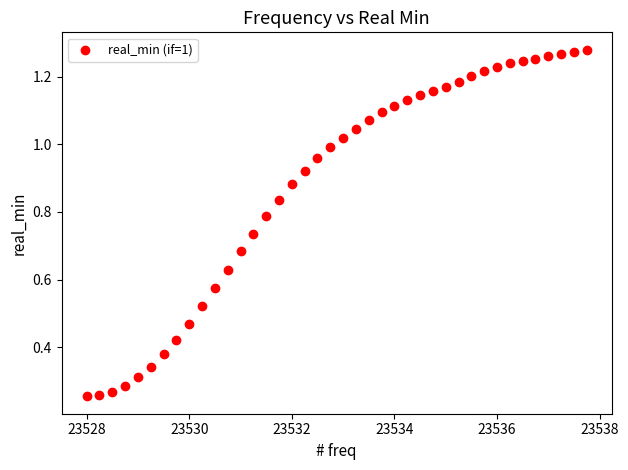

What is the range of X values (max minus min)?

9.8